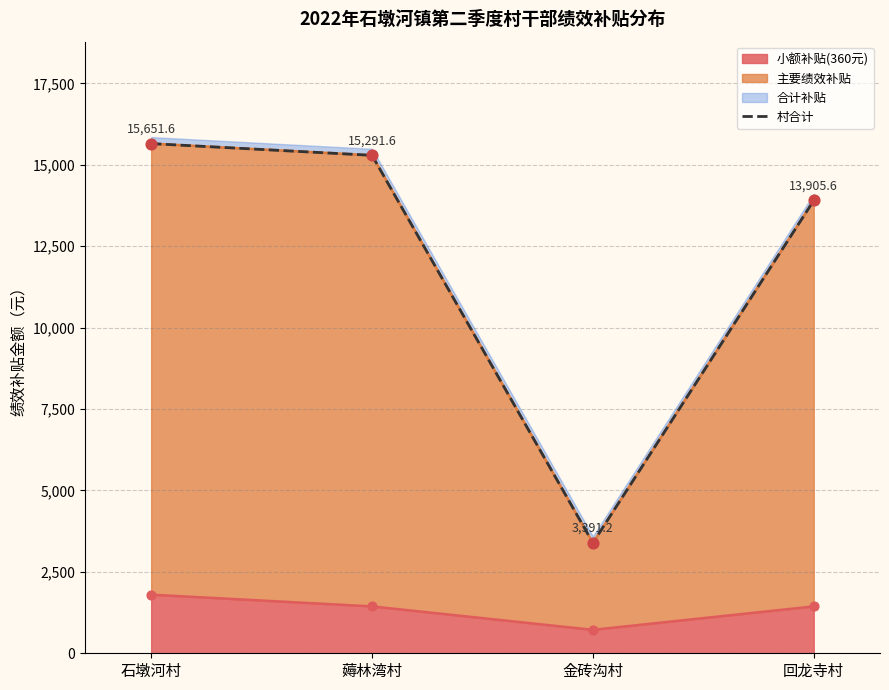

What is the change in value from 石墩河村 to 金砖沟村?

-12260.4